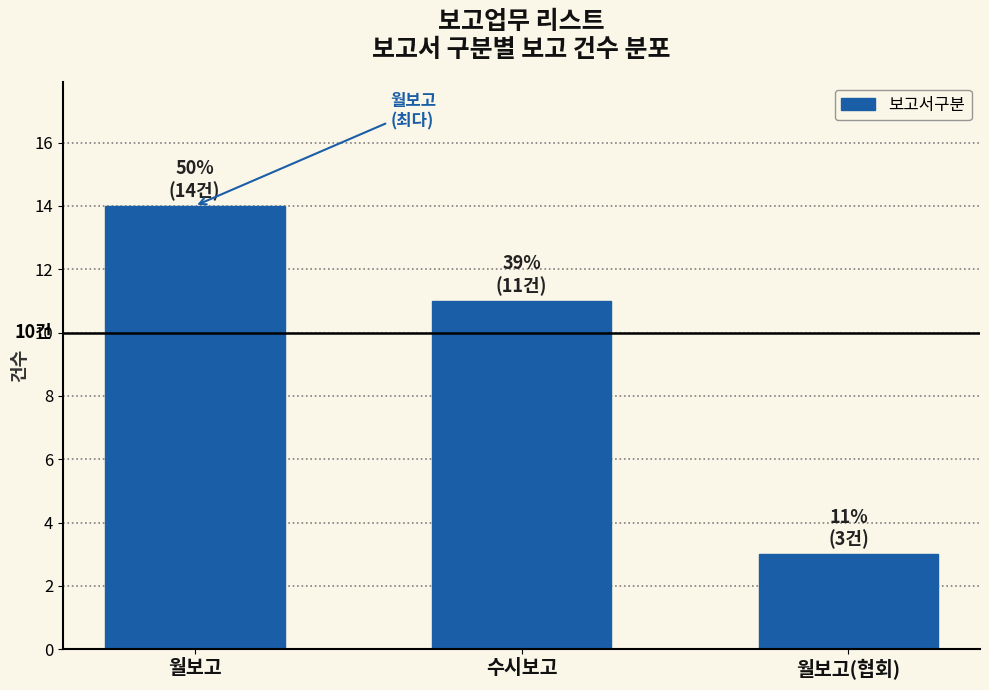

Reading right to left, extract all data points from this chart.

3	11	14